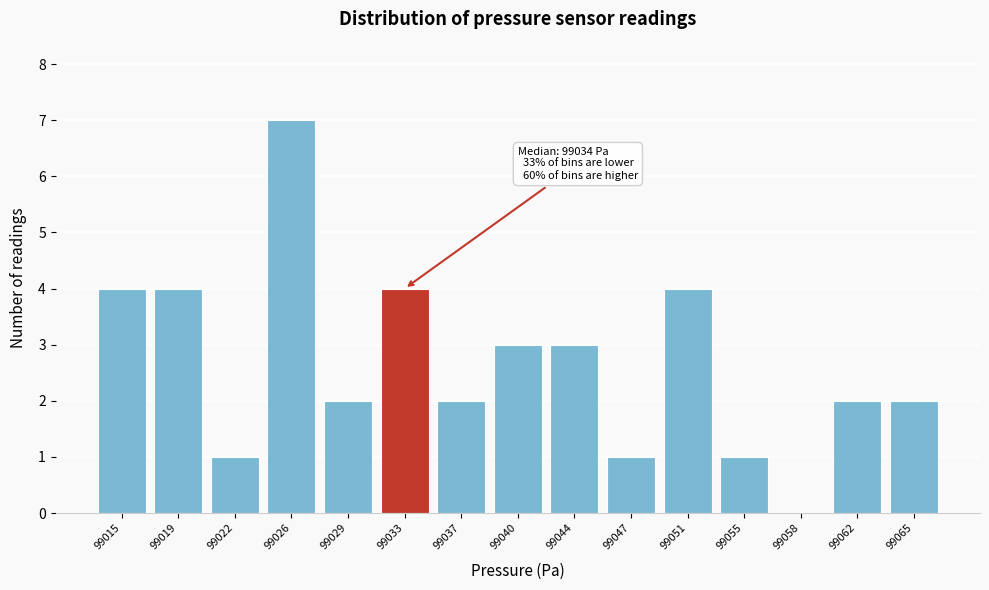

Reading left to right, extract all data points from this chart.

99015=4	99019=4	99022=1	99026=7	99029=2	99033=4	99037=2	99040=3	99044=3	99047=1	99051=4	99055=1	99058=0	99062=2	99065=2